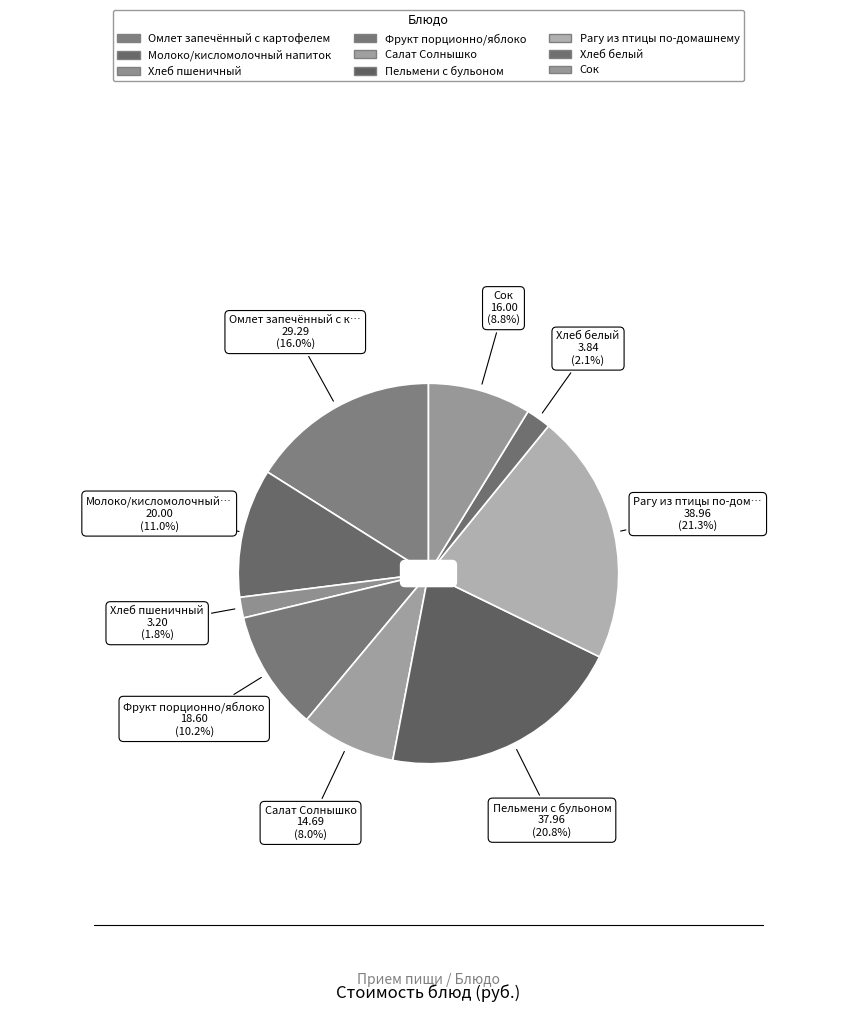

Which category has the biggest portion of the pie?

Рагу из птицы по-домашнему